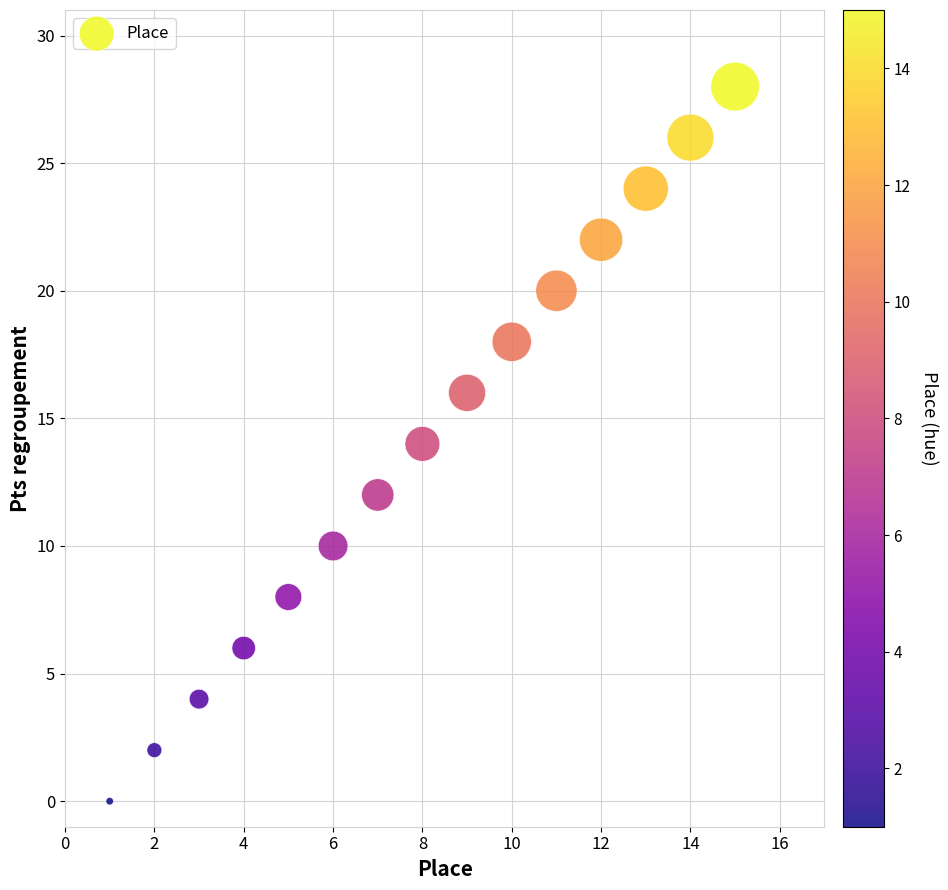

What is the range of X values (max minus min)?

14